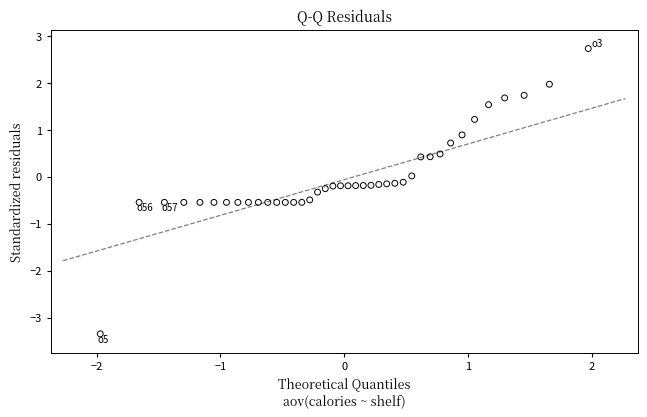

What is the range of Y values (max minus min)?

6.1